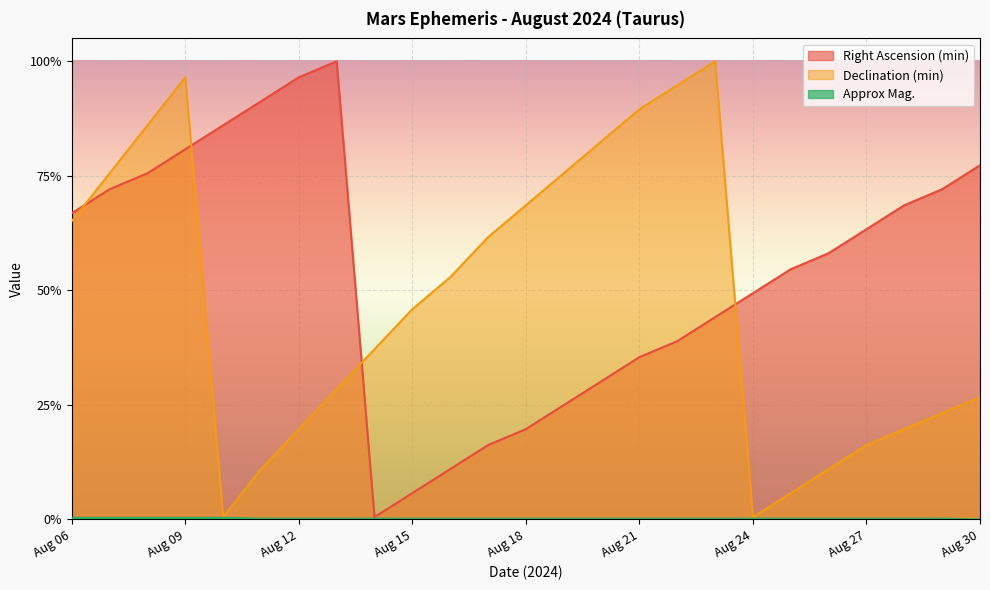

At which category is the sum across all series the highest?

Aug 09